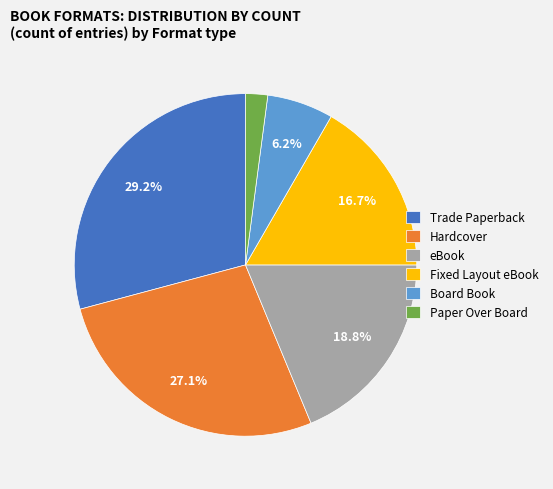

Which slice is the smallest?

Paper Over Board